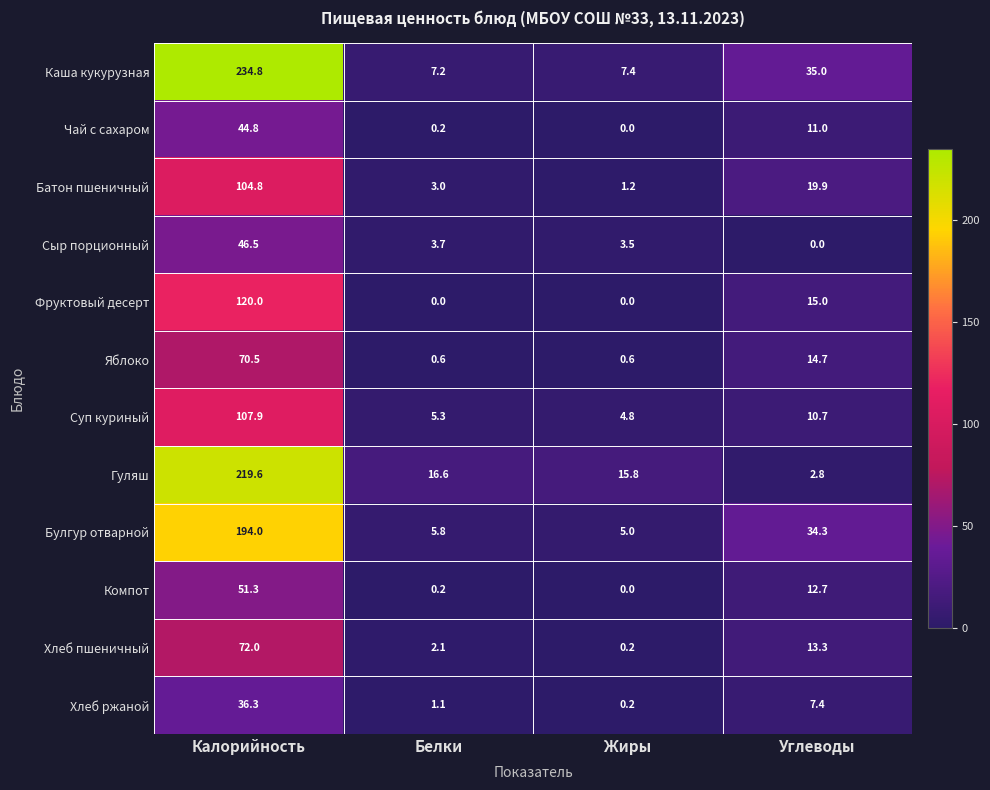

What is the difference between the highest and lowest values at Жиры?

15.8